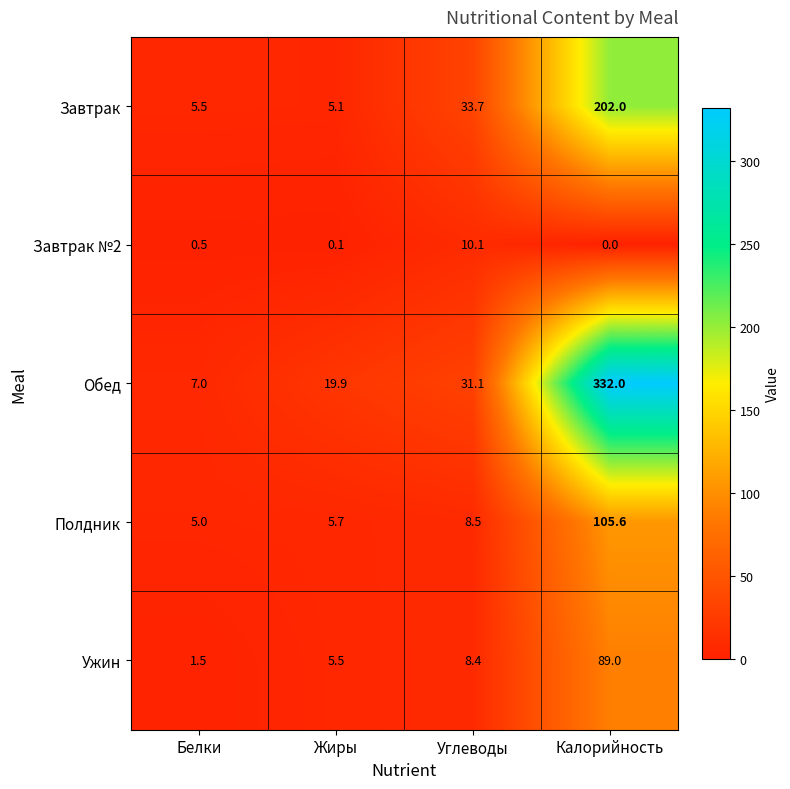

How many distinct data groups are displayed?

5